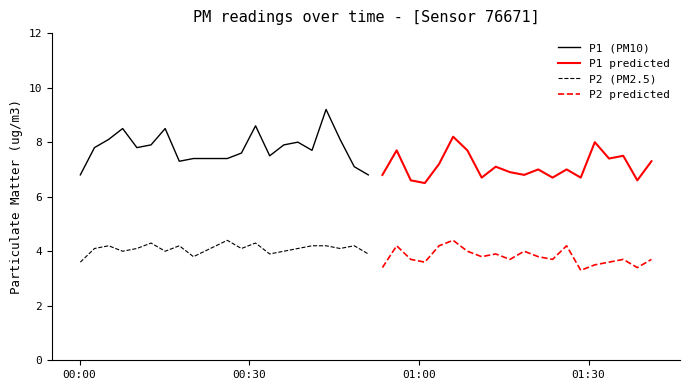

What is the maximum value for P2 (PM2.5)?

4.4